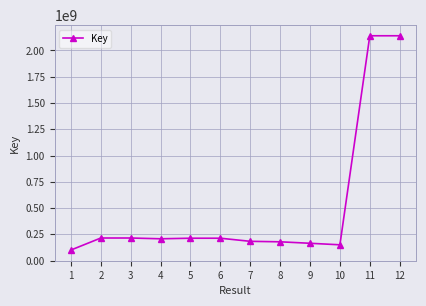

What is the sum of the values at 9 and 10?

314478132